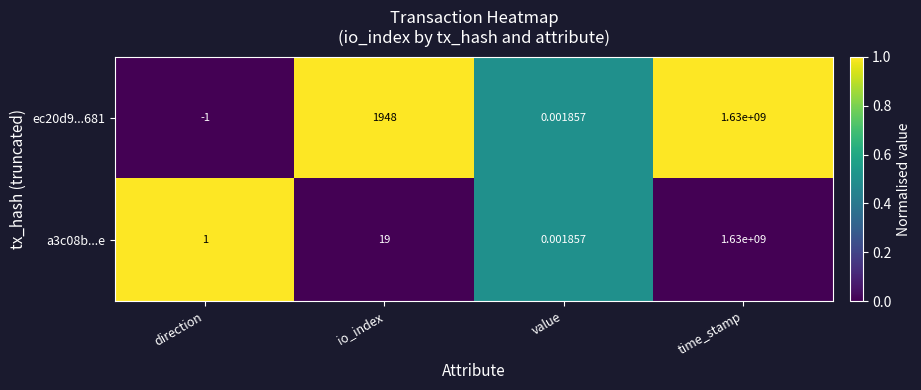

Which category has the highest value in the a3c08b...e series?

time_stamp